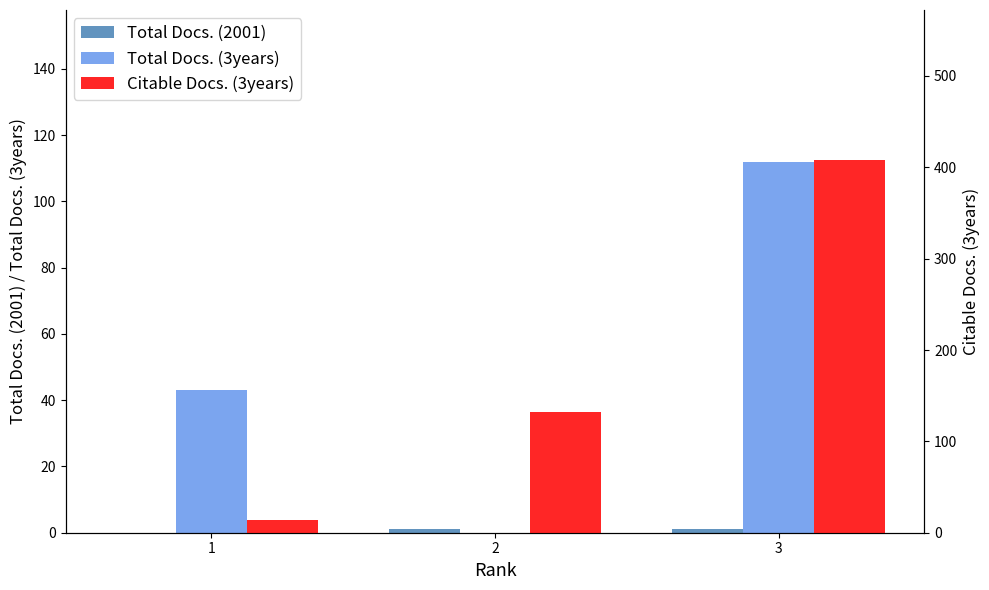

Which series has the largest range (max minus min)?

Citable Docs. (3years)